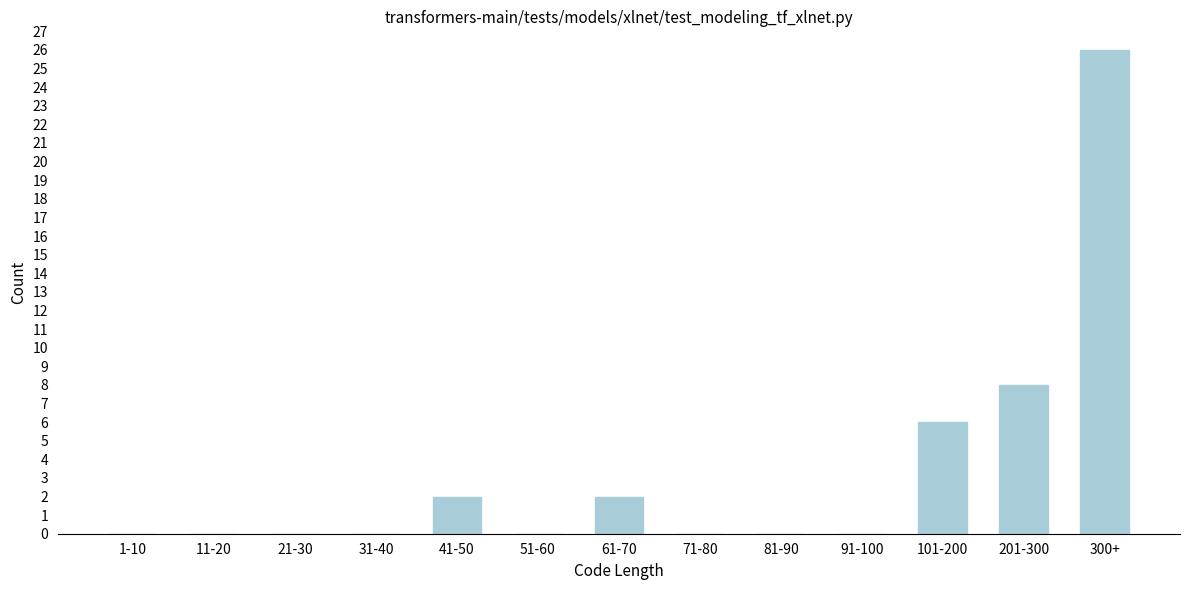

Reading left to right, list all the values displayed in this chart.

1-10=0	11-20=0	21-30=0	31-40=0	41-50=2	51-60=0	61-70=2	71-80=0	81-90=0	91-100=0	101-200=6	201-300=8	300+=26